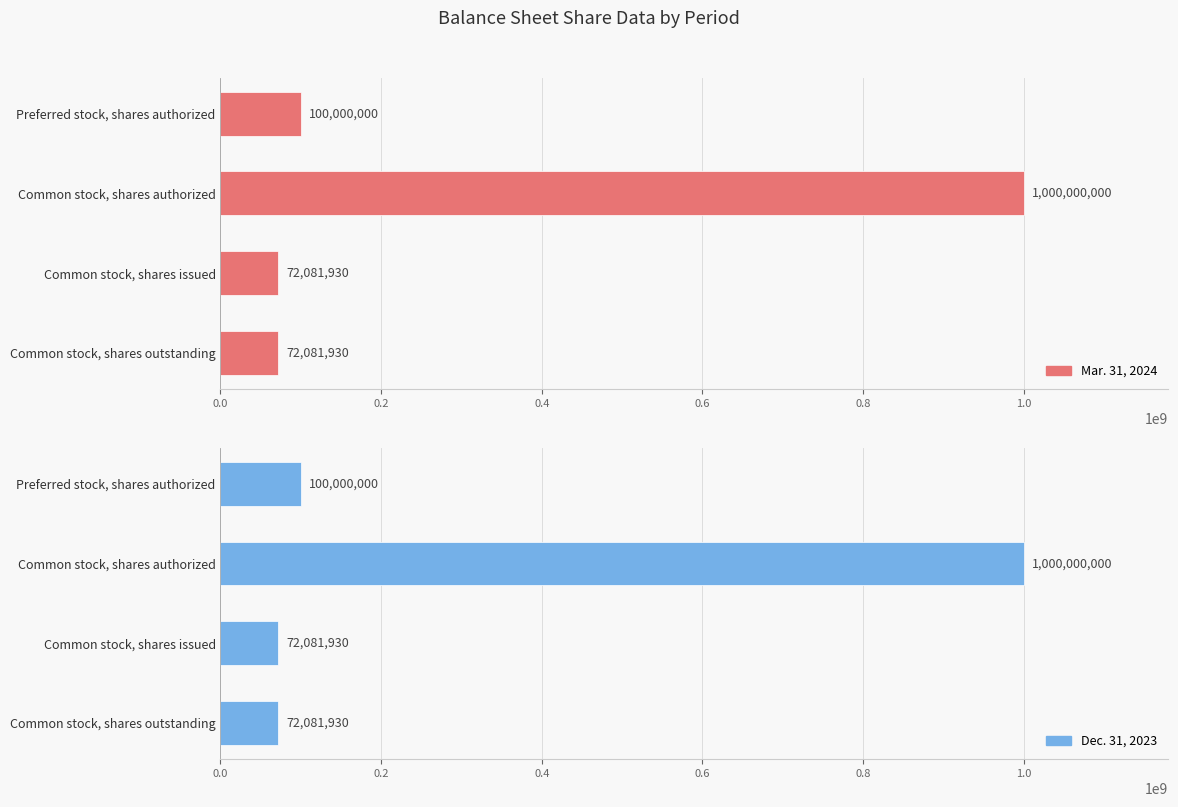

Which has a higher value, Common stock, shares authorized or Preferred stock, shares authorized?

Common stock, shares authorized